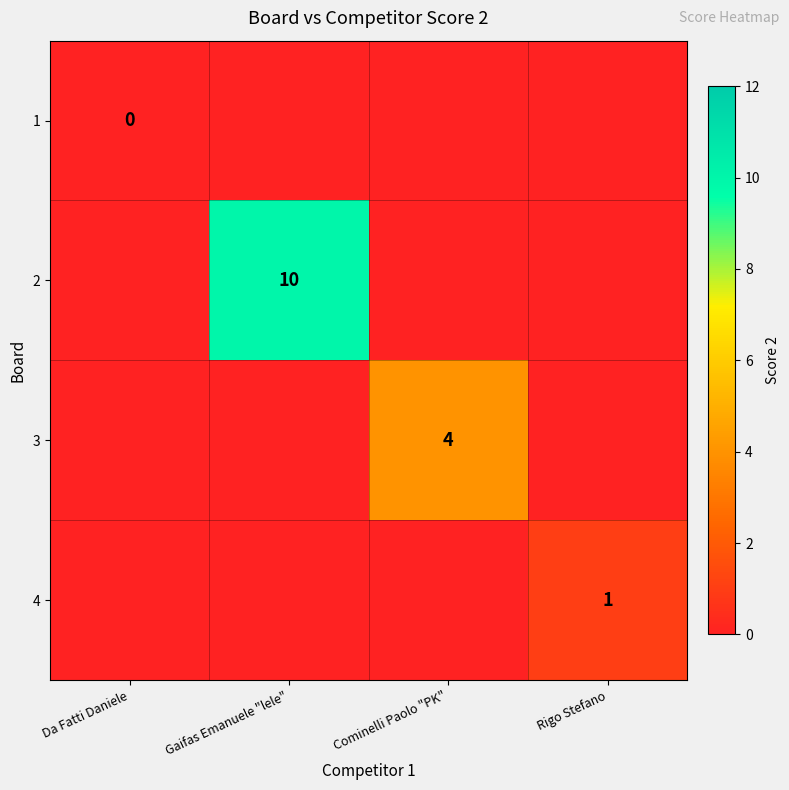

Is the value of 1 at Da Fatti Daniele greater than the value of 4 at Rigo Stefano?

No